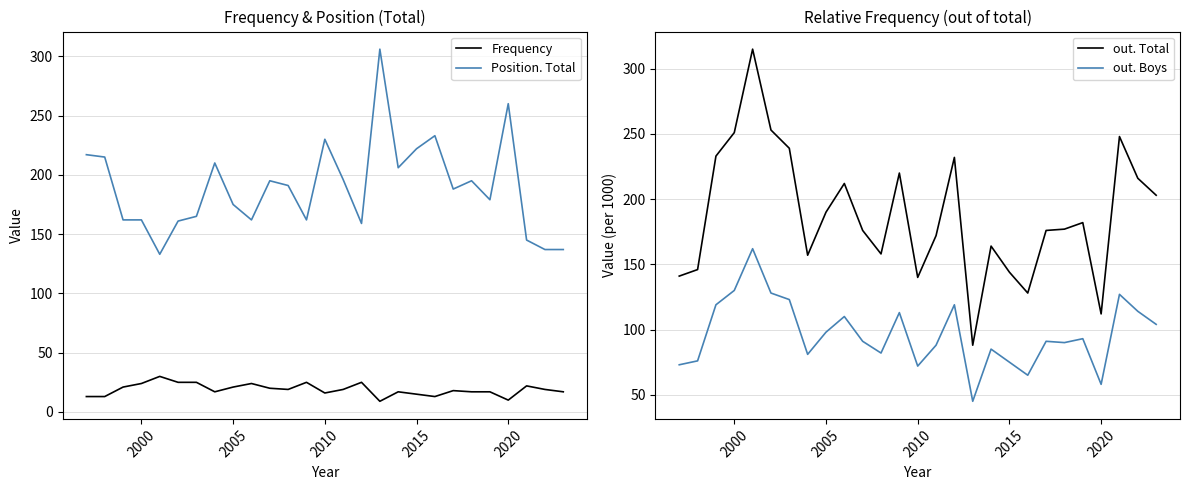

Which series has the largest range (max minus min)?

out. Total